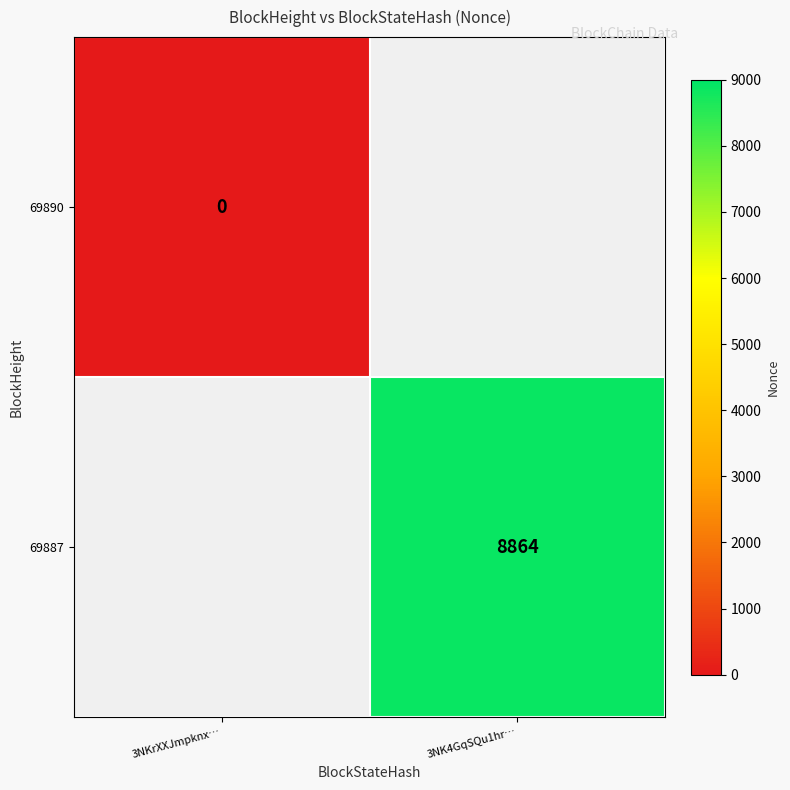

Is it true that 69887 equals 8864 at 3NK4GqSQu1hr…?

True